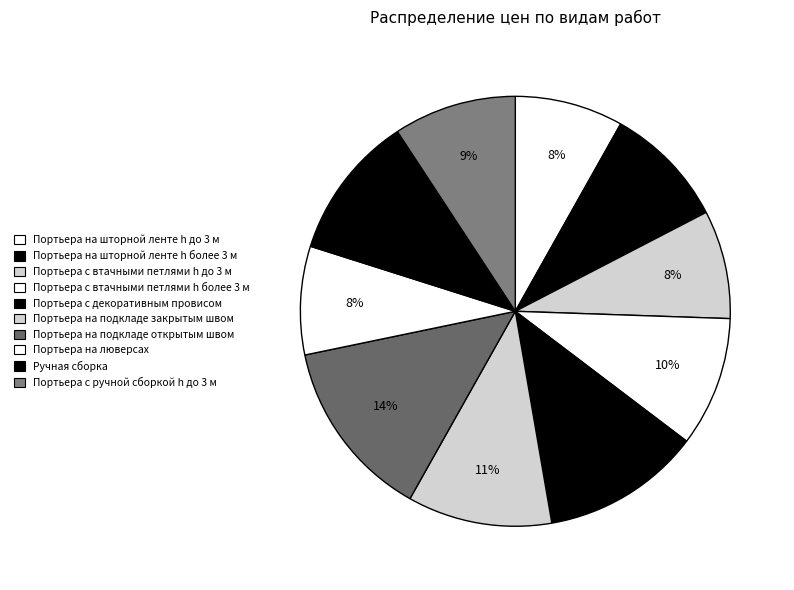

Which slice is the largest?

Портьера на подкладе открытым швом